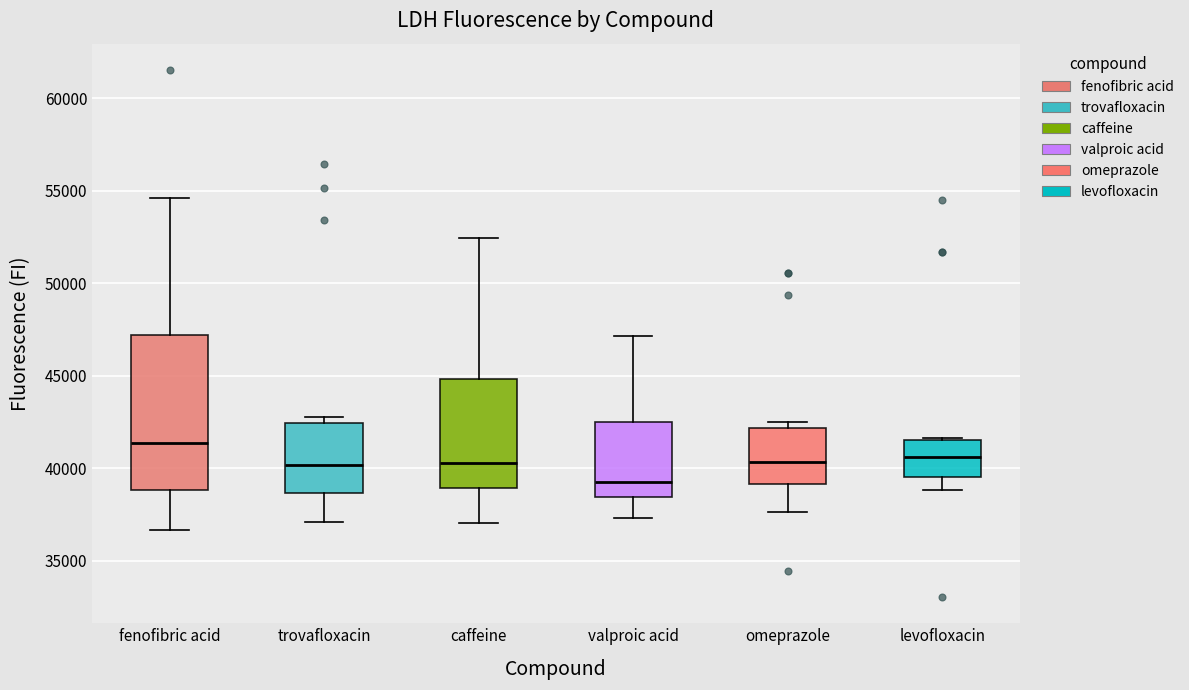

Reading left to right, transcribe this box plot: for each box, give where its median line is, the range the box spans, and where its two whiskers end, as read against the y-axis. The values are not printed on the chart, so give them approximately, as read against the axis.

fenofibric acid: median 41500, box 39000 to 47000, whiskers 36500 to 54500
trovafloxacin: median 40000, box 38500 to 42500, whiskers 37000 to 42500 (just above the box's upper edge)
caffeine: median 40500, box 39000 to 45000, whiskers 37000 to 52500
valproic acid: median 39500, box 38500 to 42500, whiskers 37500 to 47000
omeprazole: median 40500, box 39000 to 42000, whiskers 37500 to 42500
levofloxacin: median 40500, box 39500 to 41500, whiskers 39000 to 41500